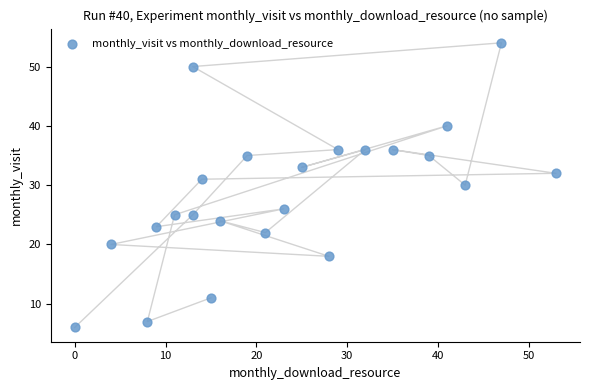

What is the range of X values (max minus min)?

53